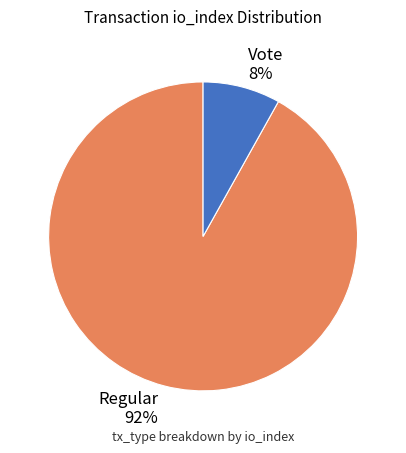

Is the sum of Regular 92% and Vote 8% greater than half?

Yes